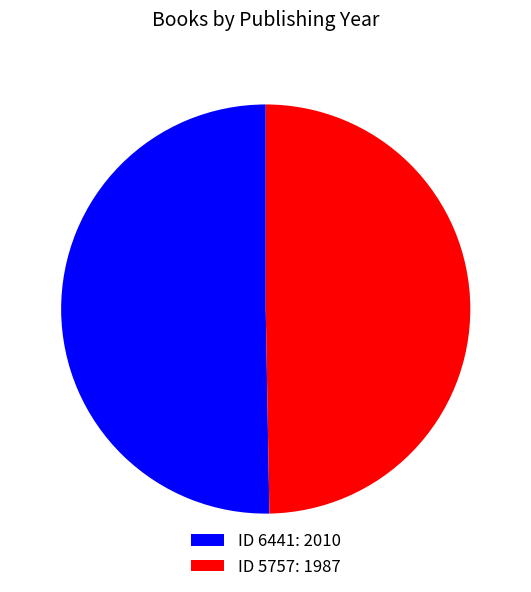

Which category has the biggest portion of the pie?

ID 6441: 2010